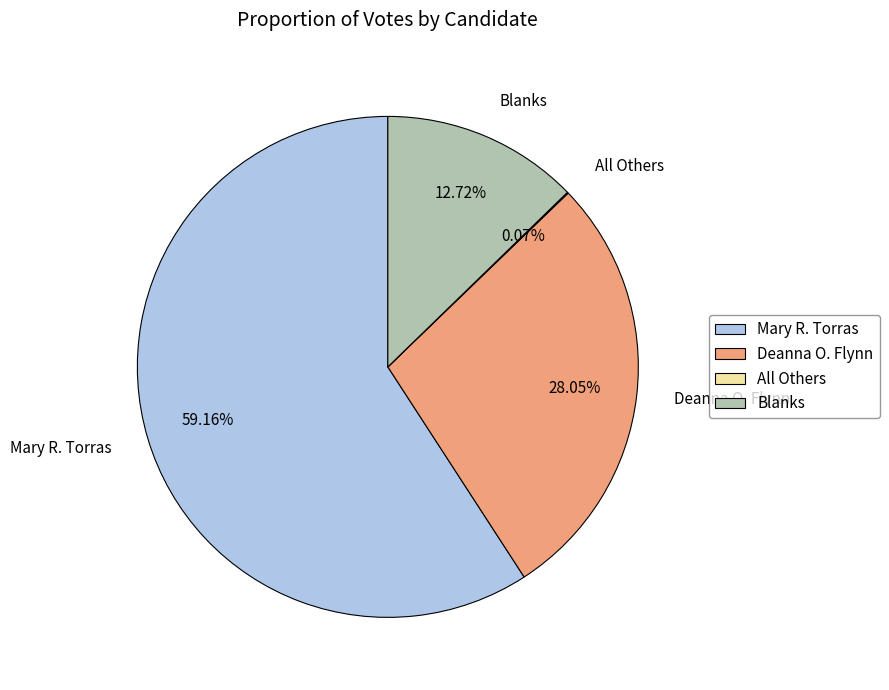

Which slice represents more than half of the pie?

Mary R. Torras